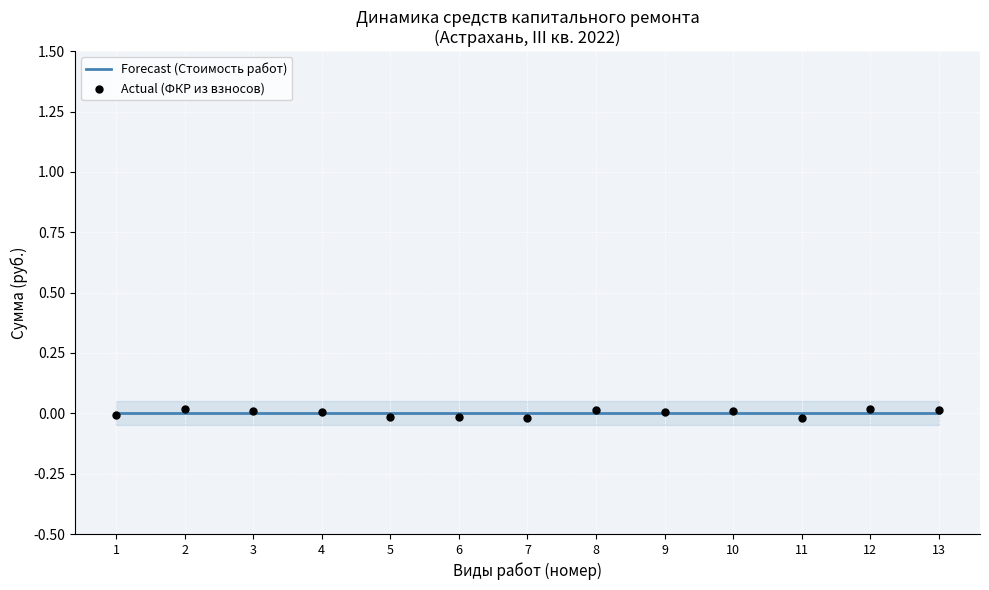

What are all the series names shown in the legend?

Forecast (Стоимость работ), Actual (ФКР из взносов)